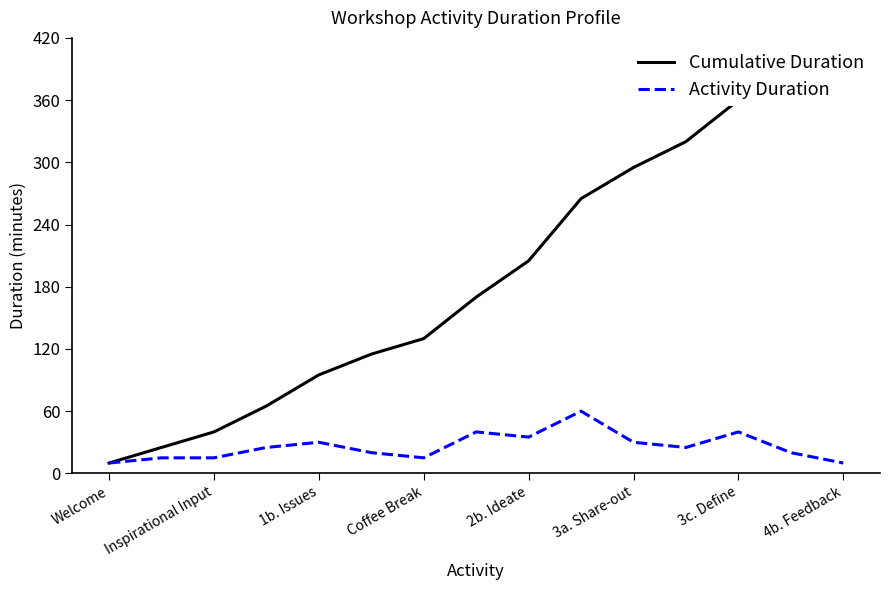

True or false: Activity Duration and Cumulative Duration intersect in this chart.

False